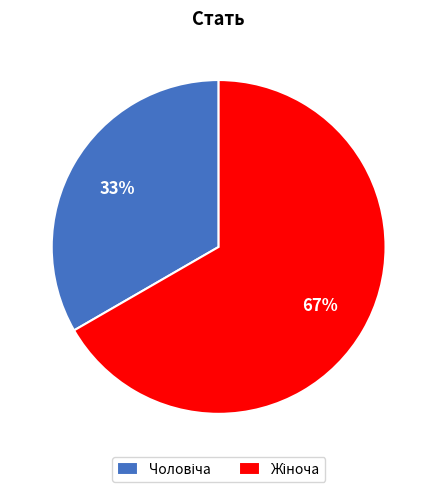

Does any single category account for the majority?

Yes